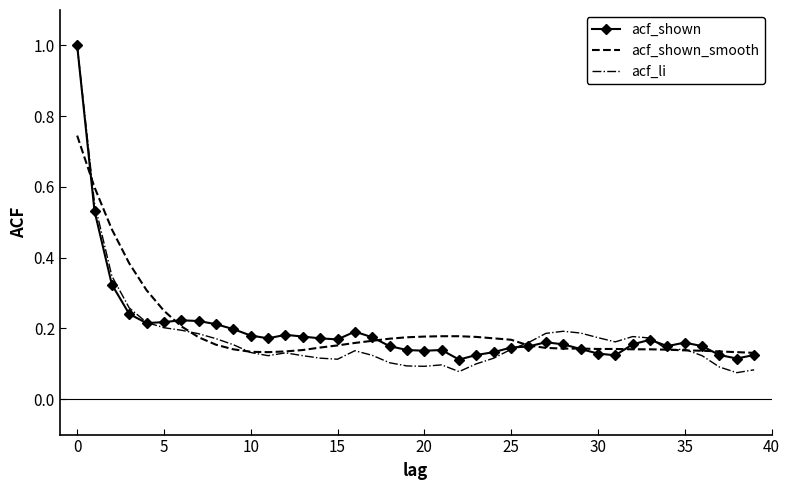

Which series has the largest range (max minus min)?

acf_li